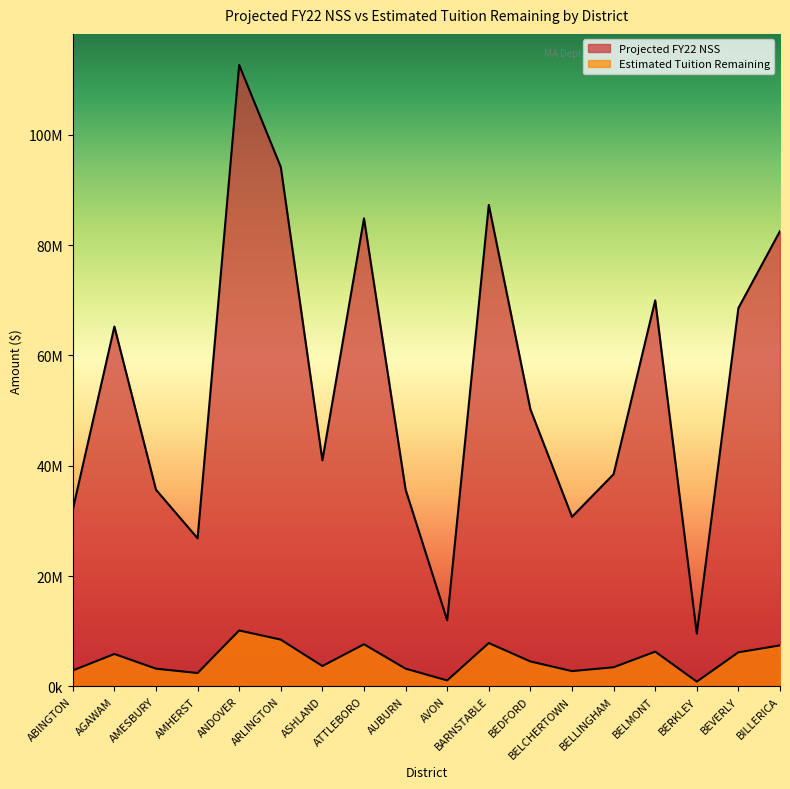

What is the highest value of the Projected FY22 NSS series?

112656842.0